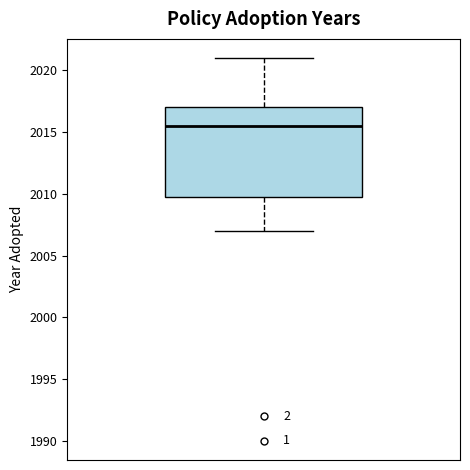

Read this box plot against the y-axis: the position of the median line, the range covered by the box, and the ends of both whiskers. The values are not printed on the chart, so give them approximately, as read against the axis.

median 2015.5, box 2010.0 to 2017.0, whiskers 2007.0 to 2021.0